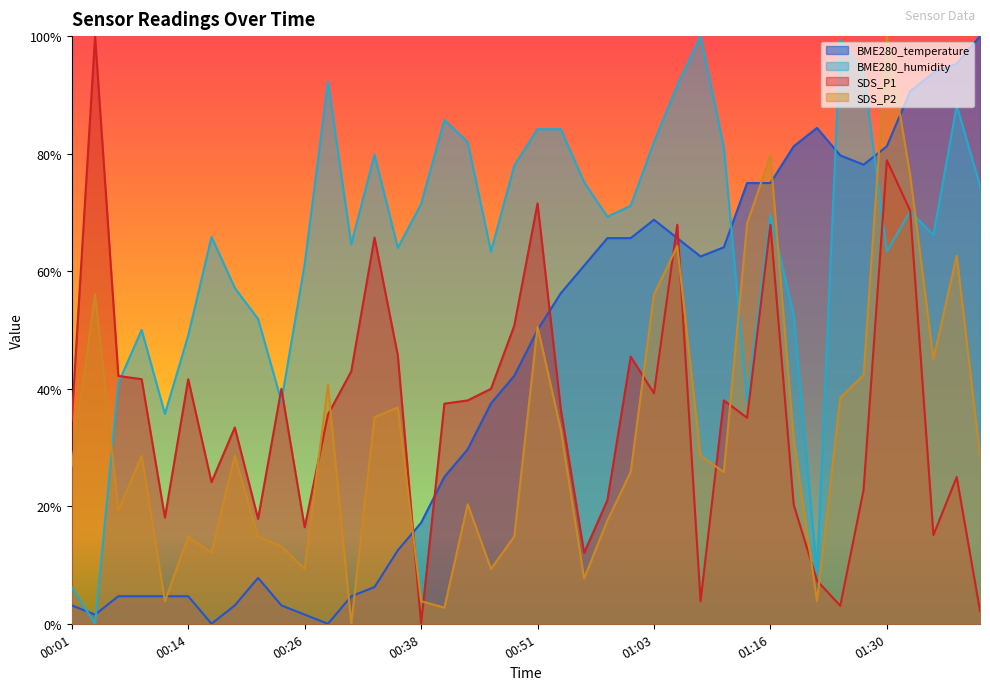

List the series in order of their peak value, highest first.

BME280_temperature, BME280_humidity, SDS_P1, SDS_P2